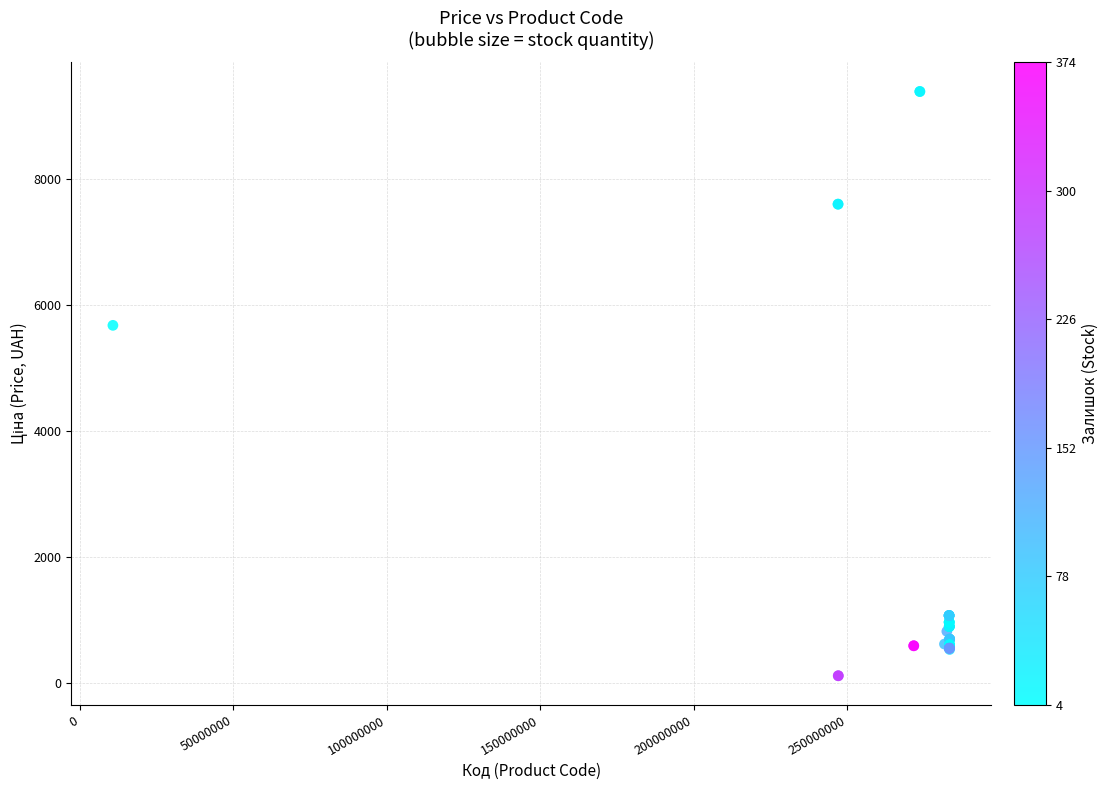

What Y value in the scatter plot is closest to 4749?

5673.8